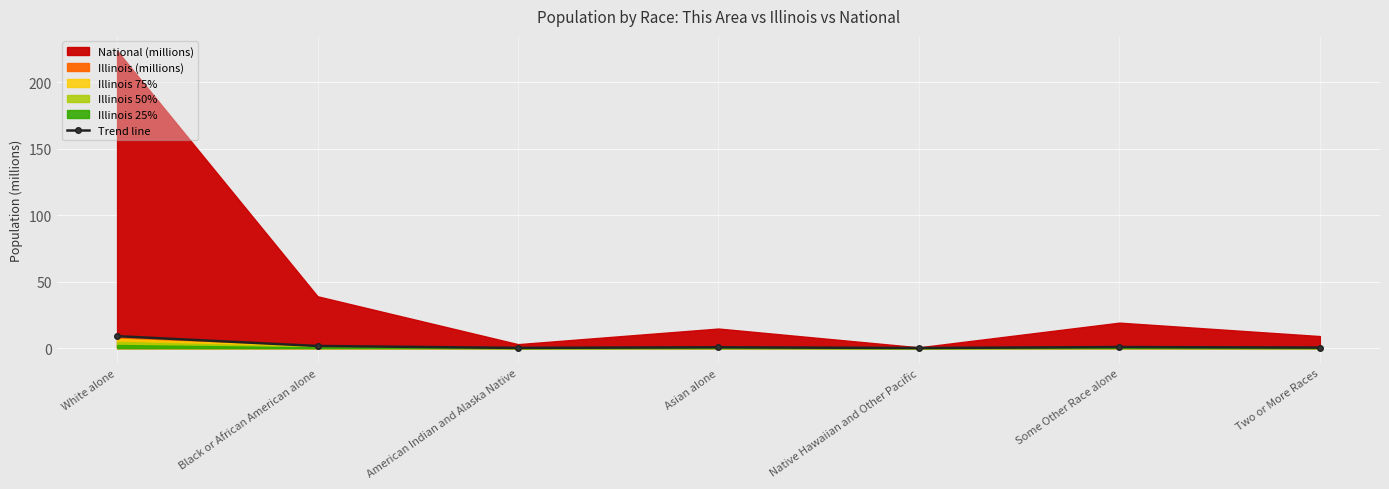

How many interior local valleys (lower than both neighbors) does the data have?

2